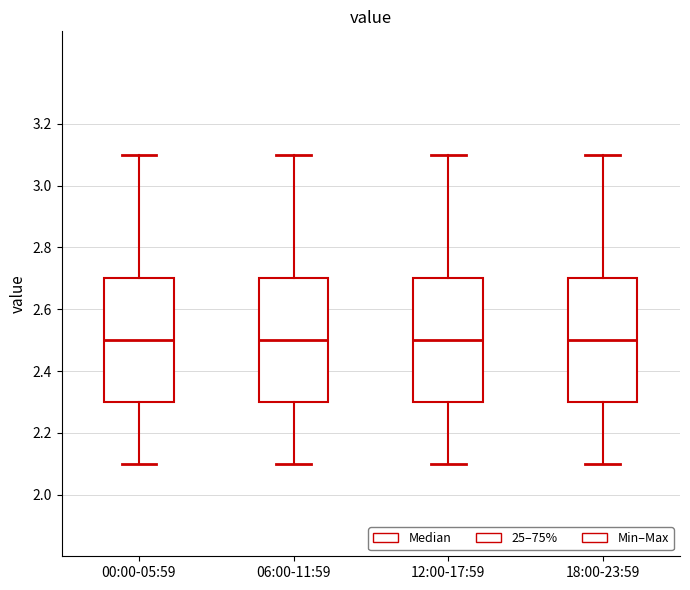

Where does the median line of the box for 00:00-05:59 sit on the y-axis? The values are not printed on the chart, so give them approximately, as read against the axis.

2.5